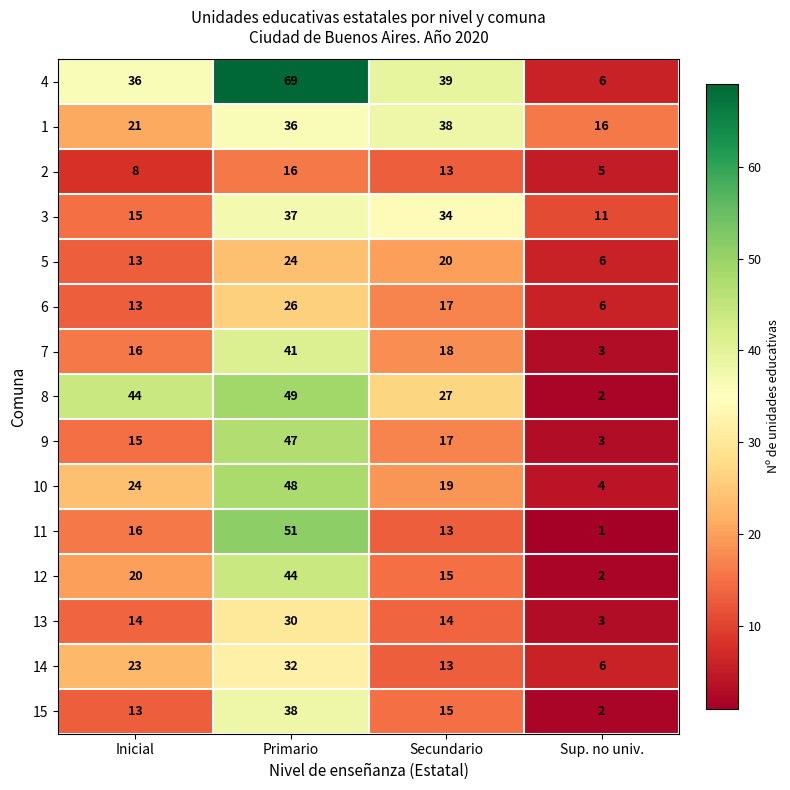

What is the maximum value shown in the chart?

69